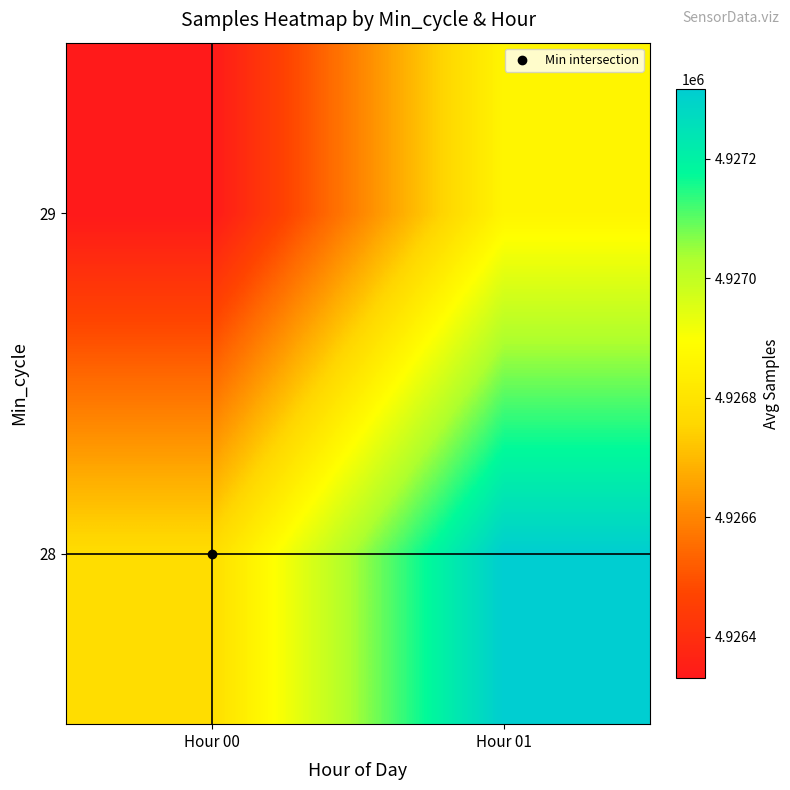

Which category has the highest value across all series?

Hour 01